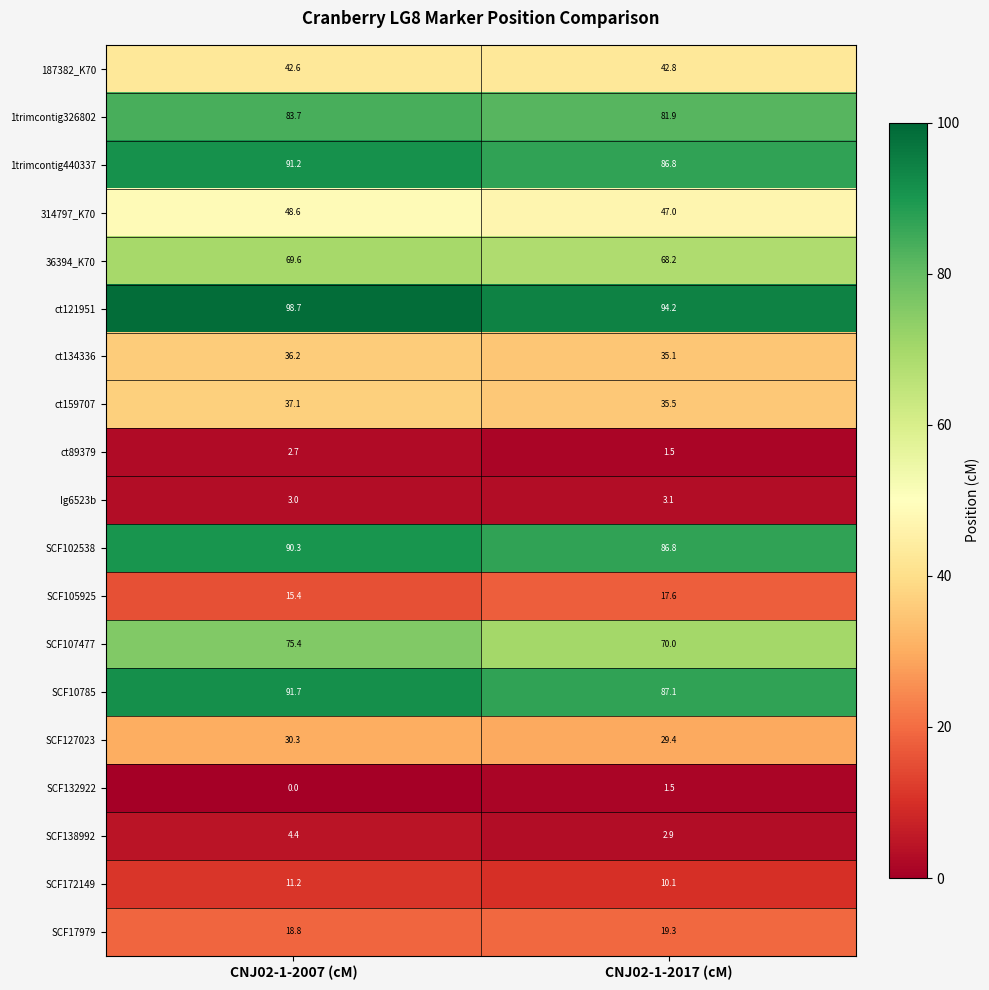

Is it true that SCF132922 equals 0.0 at CNJ02-1-2007 (cM)?

True